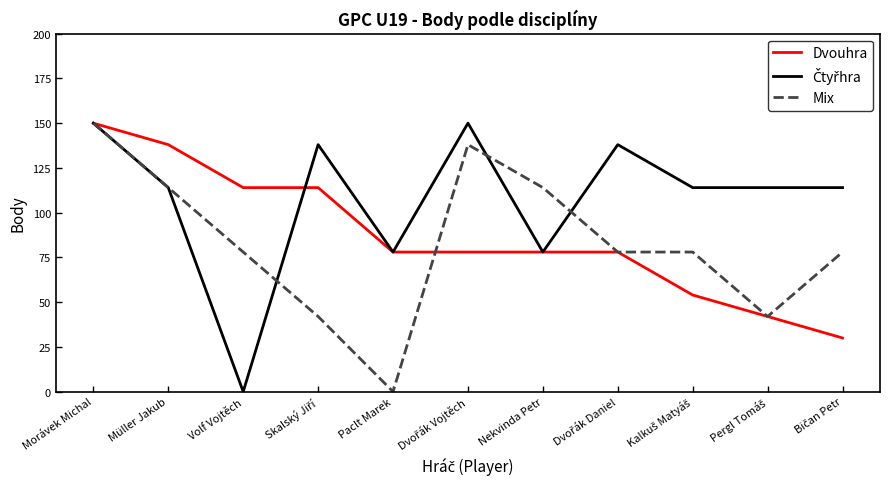

At which category is the sum across all series the highest?

Morávek Michal